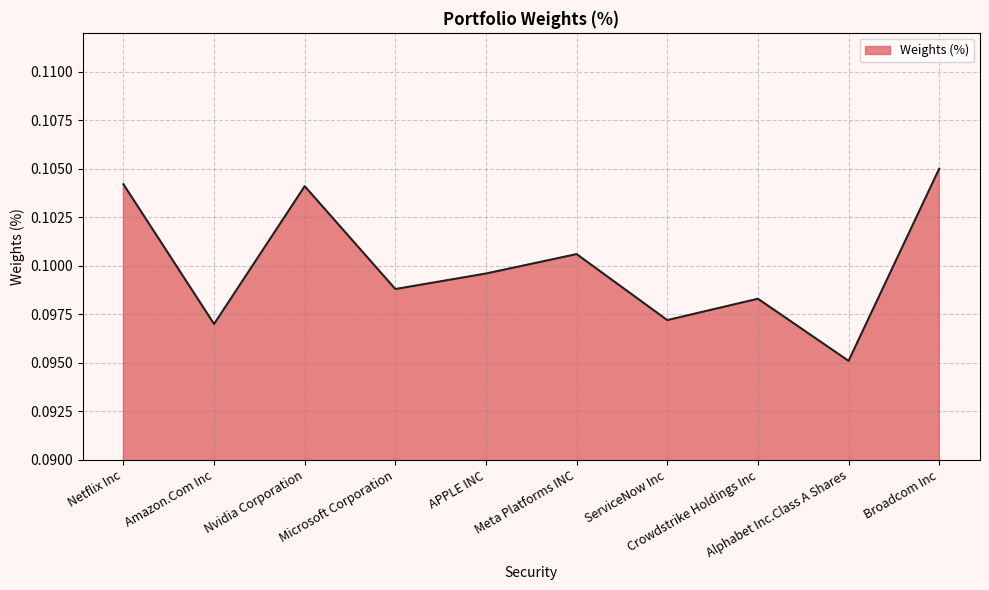

Does the chart have visible grid lines?

Yes